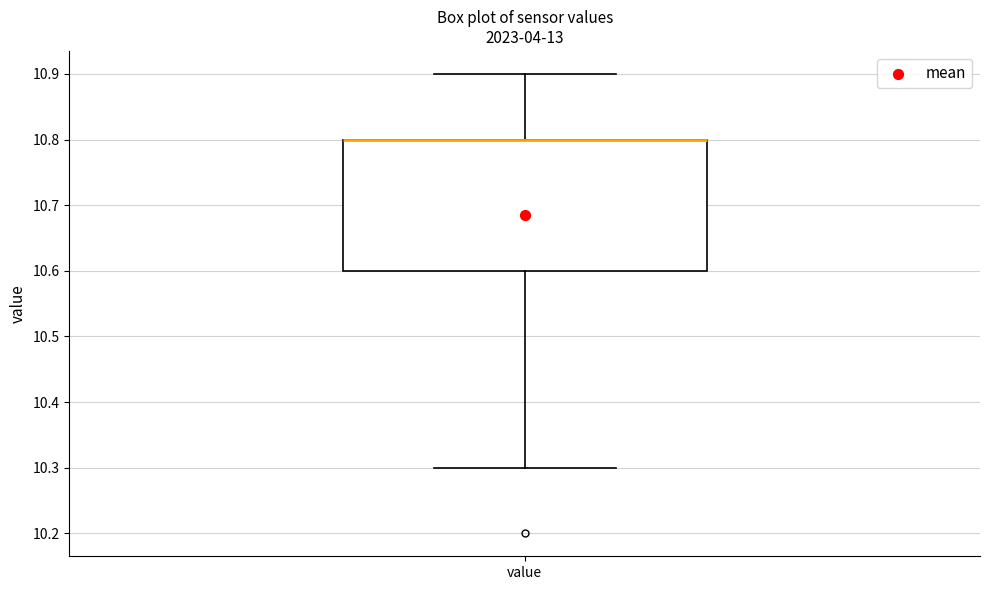

Where is the upper edge of the box for value on the y-axis? The values are not printed on the chart, so give them approximately, as read against the axis.

10.8